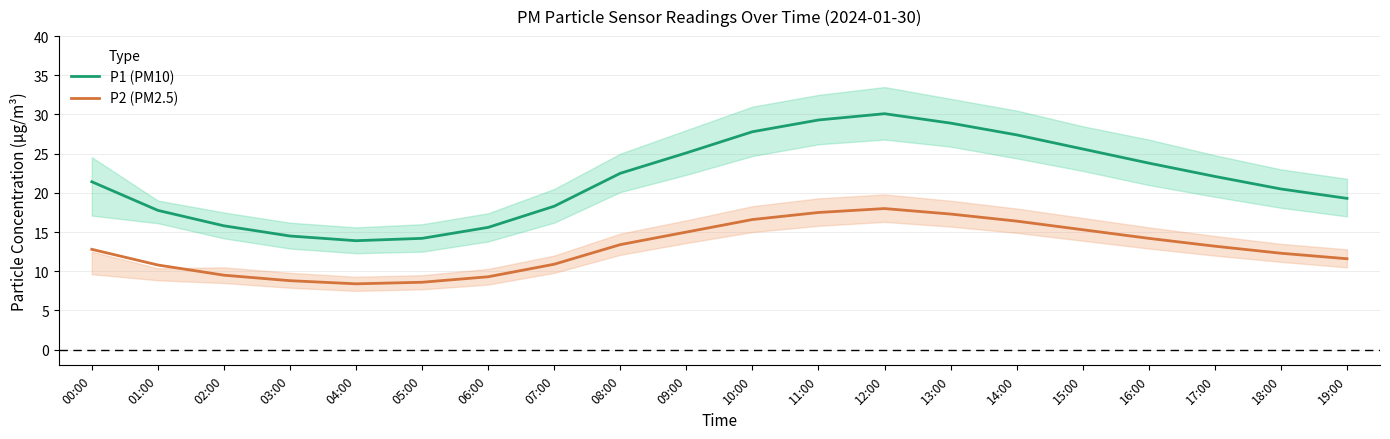

True or false: P2 (PM2.5) and P1 (PM10) intersect in this chart.

False